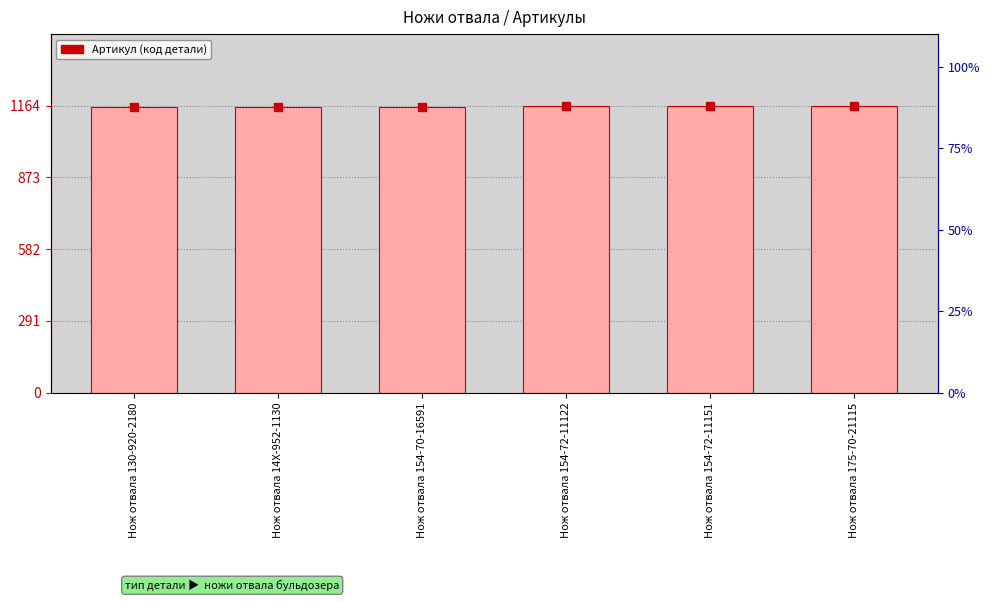

How many distinct data groups are displayed?

1